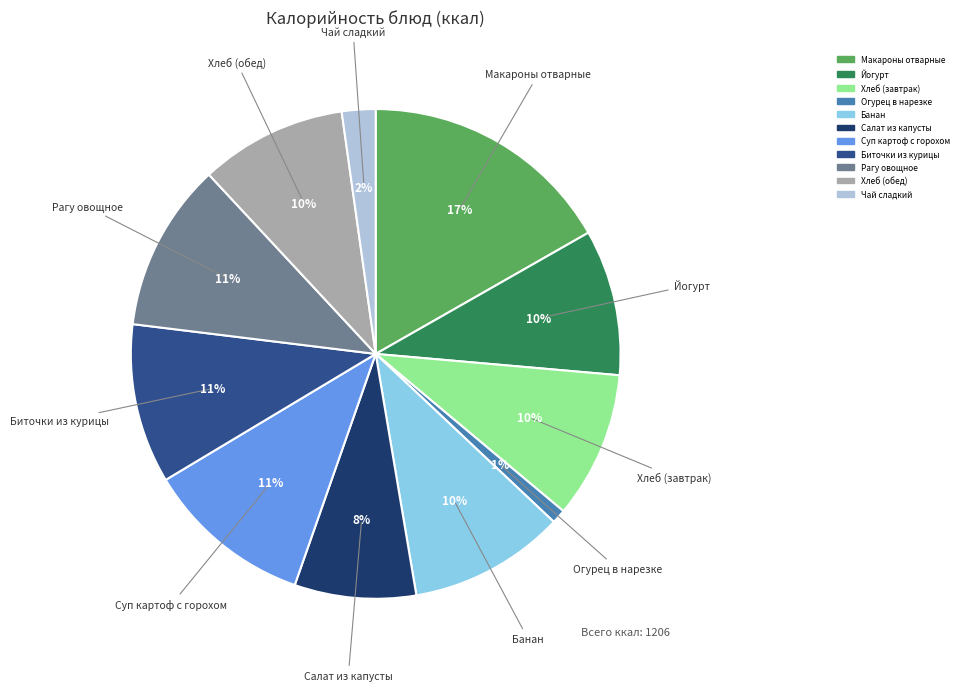

Do Йогурт and Рагу овощное together represent more than half of the pie?

No